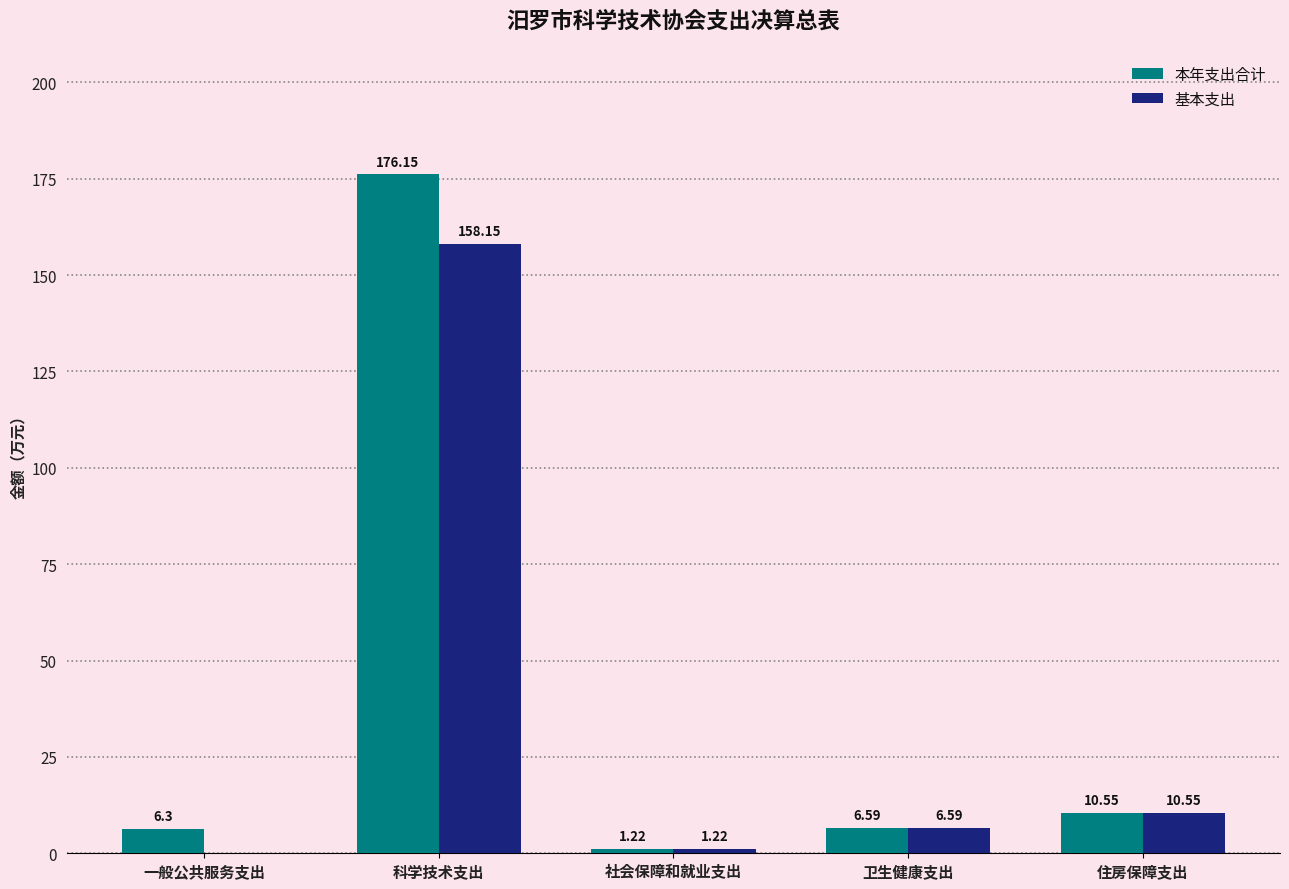

Which category has the highest value in the 本年支出合计 series?

科学技术支出